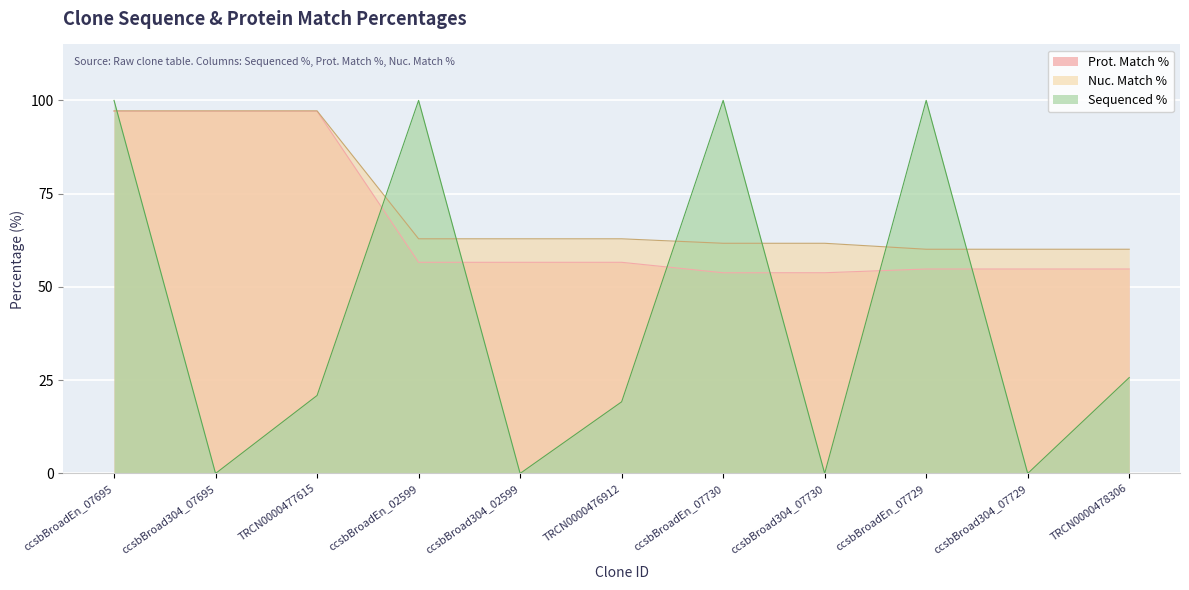

True or false: Prot. Match % has a value of 56.6 at ccsbBroadEn_02599.

True